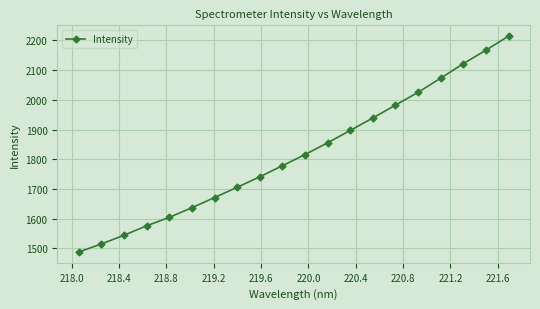

What is the value of the 12th point from the left?

1855.2